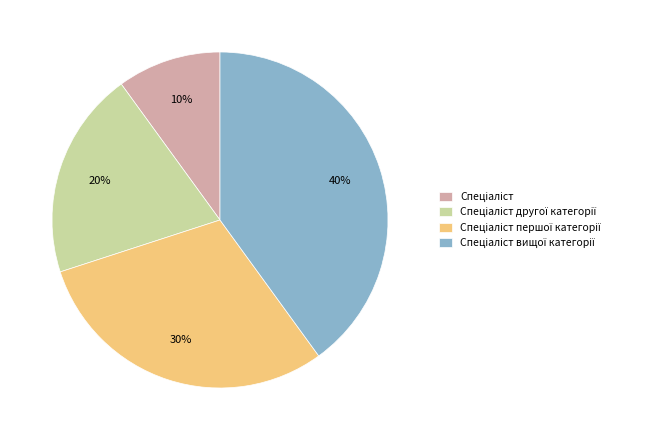

To the nearest percent, what is the average slice percentage?

25%